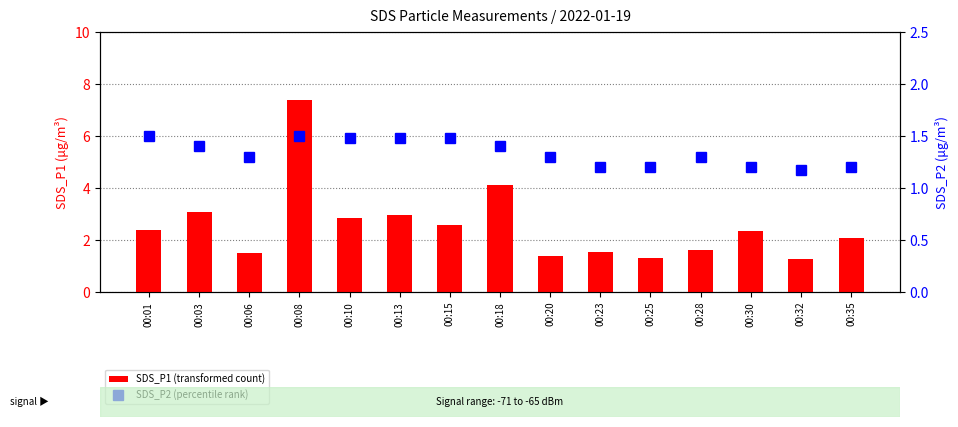

What is the value of the SDS_P1 (transformed count) bar at the 10th from the left?

1.5